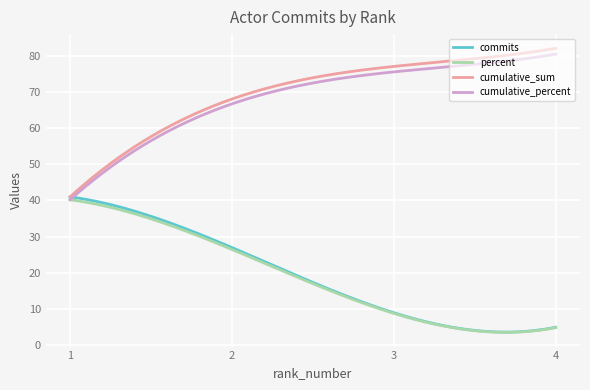

What is the minimum value shown in the chart?

3.6